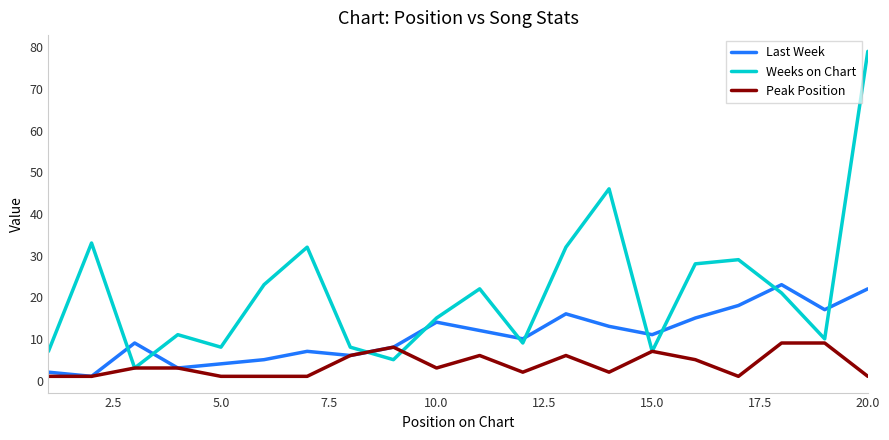

How many interior local peaks does the Last Week series have?

5